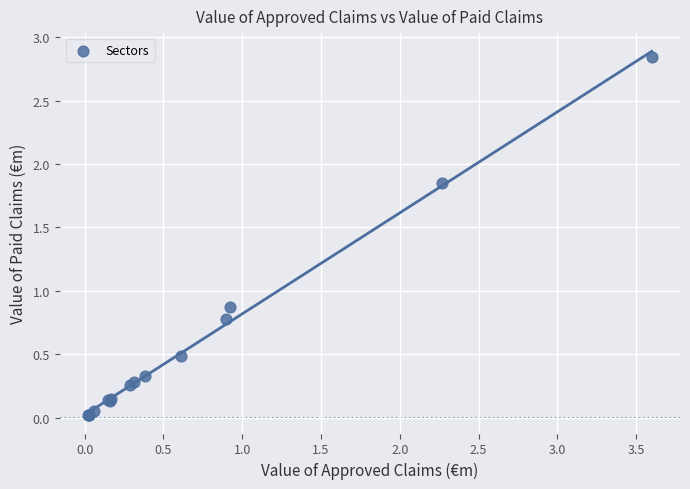

What Y value in the scatter plot is closest to 1?

0.9